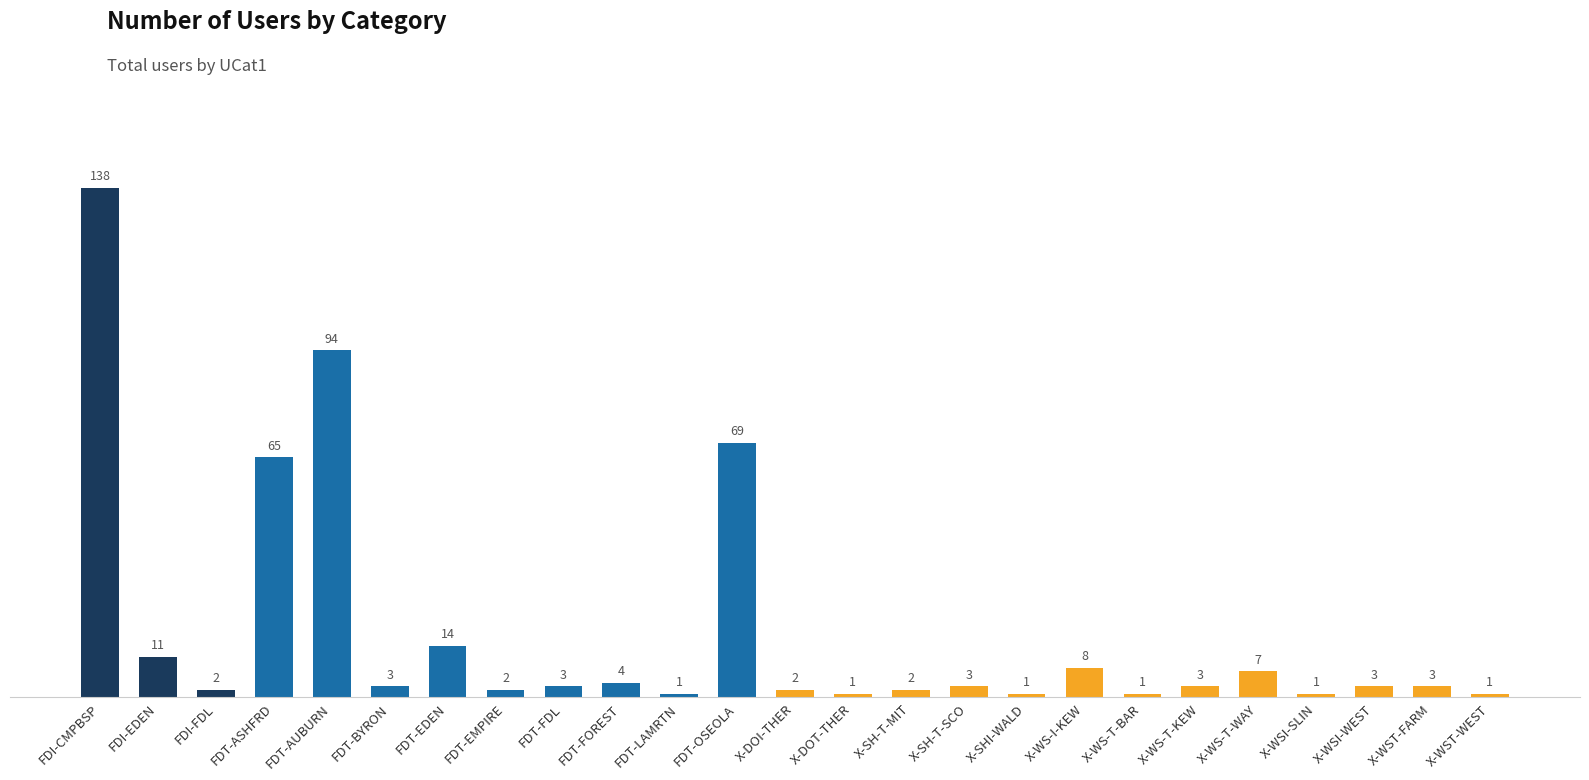

Reading left to right, list all the values displayed in this chart.

FDI-CMPBSP=138	FDI-EDEN=11	FDI-FDL=2	FDT-ASHFRD=65	FDT-AUBURN=94	FDT-BYRON=3	FDT-EDEN=14	FDT-EMPIRE=2	FDT-FDL=3	FDT-FOREST=4	FDT-LAMRTN=1	FDT-OSEOLA=69	X-DOI-THER=2	X-DOT-THER=1	X-SH-T-MIT=2	X-SH-T-SCO=3	X-SHI-WALD=1	X-WS-I-KEW=8	X-WS-T-BAR=1	X-WS-T-KEW=3	X-WS-T-WAY=7	X-WSI-SLIN=1	X-WSI-WEST=3	X-WST-FARM=3	X-WST-WEST=1